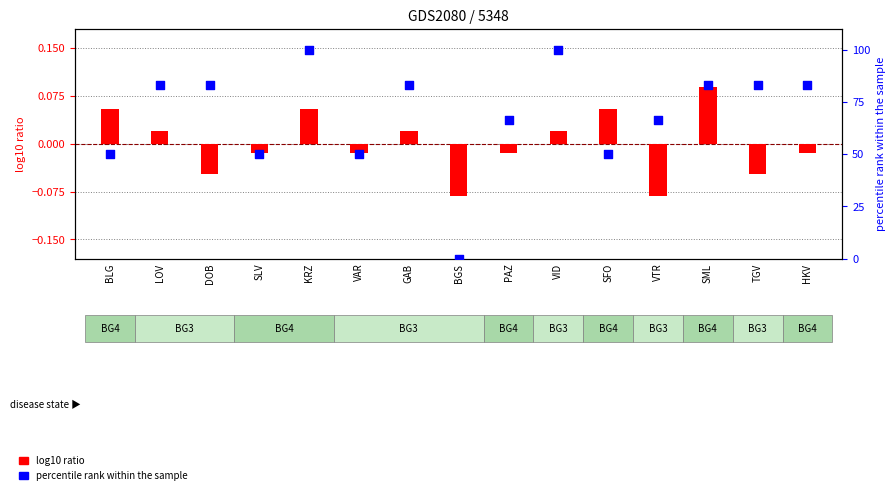

What are all the series names shown in the legend?

log10 ratio, percentile rank within the sample